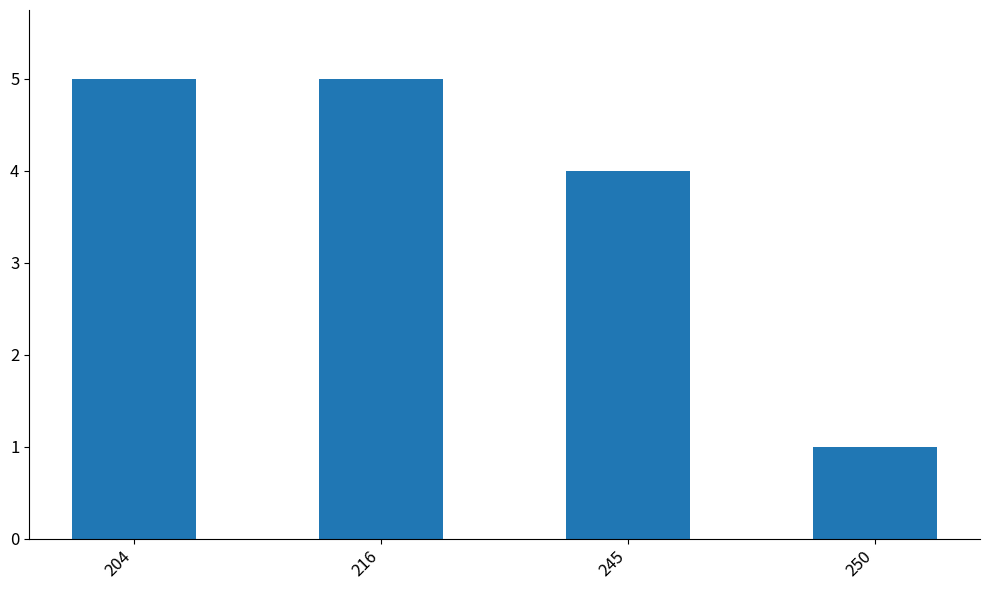

Where is the data nearest to the value 3?

245